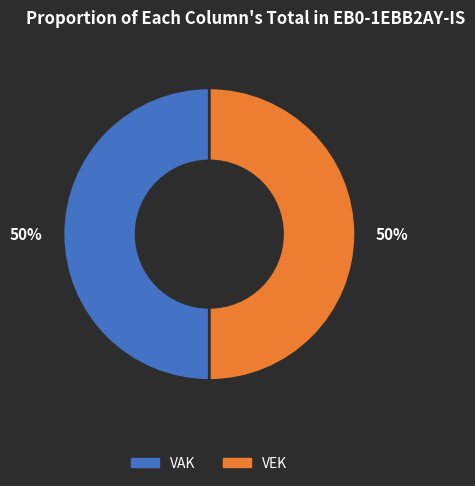

To the nearest percent, what is the average slice percentage?

50%